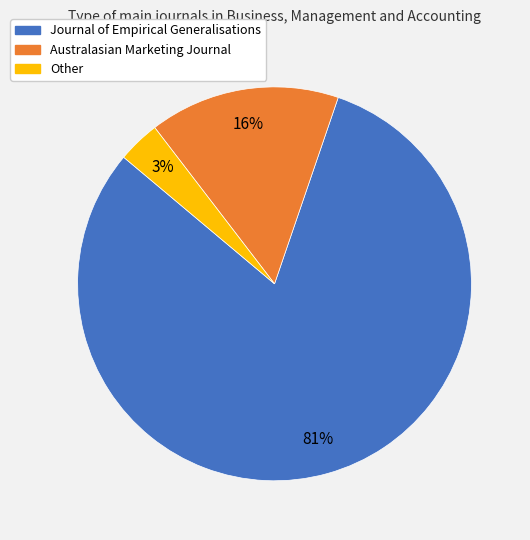

Combined, do Other and Australasian Marketing Journal account for over 50%?

No